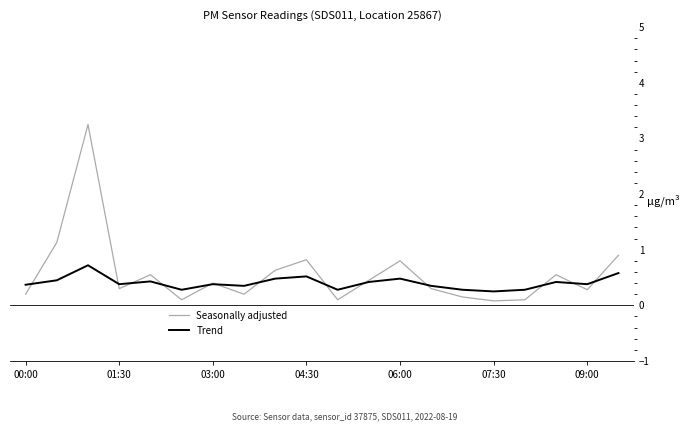

Which series has the widest spread of values?

Seasonally adjusted